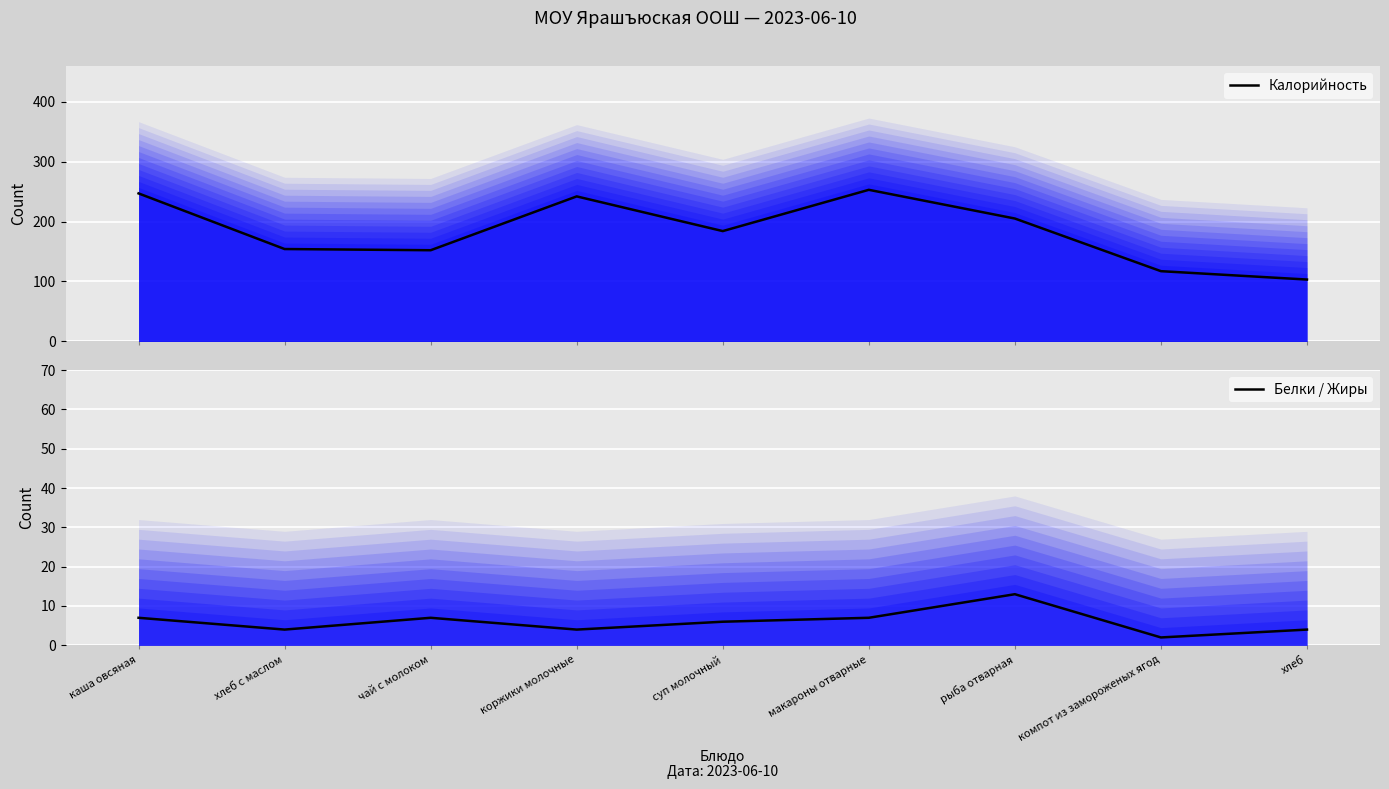

True or false: Калорийность has more than 1 points higher than both neighbors.

True